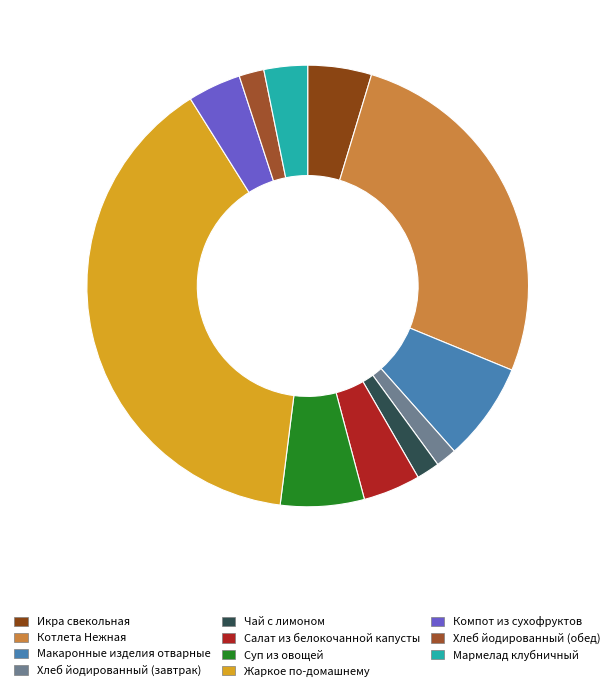

To the nearest percent, what is the difference between the largest and smallest slice percentages?

38%